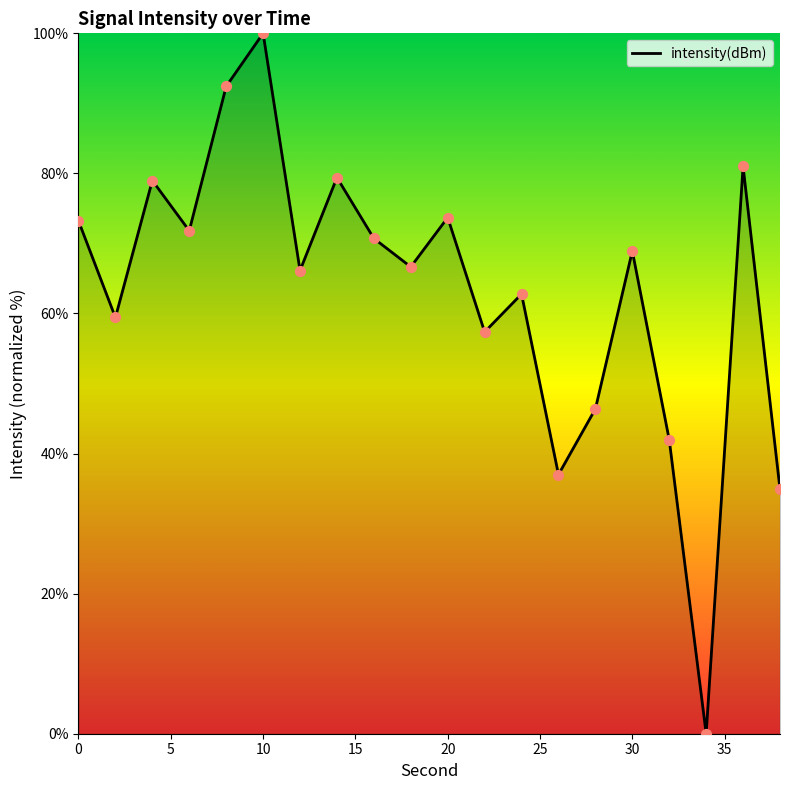

What is the difference between the maximum and minimum values?

100.0